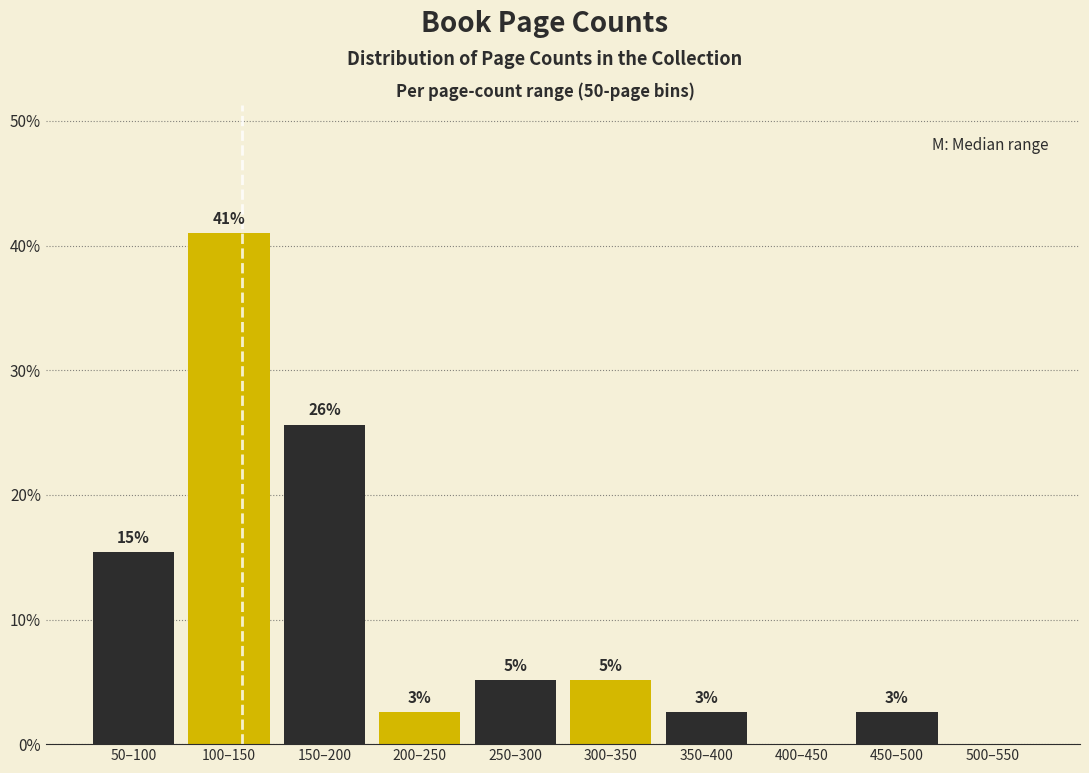

Are the bars horizontal?

No